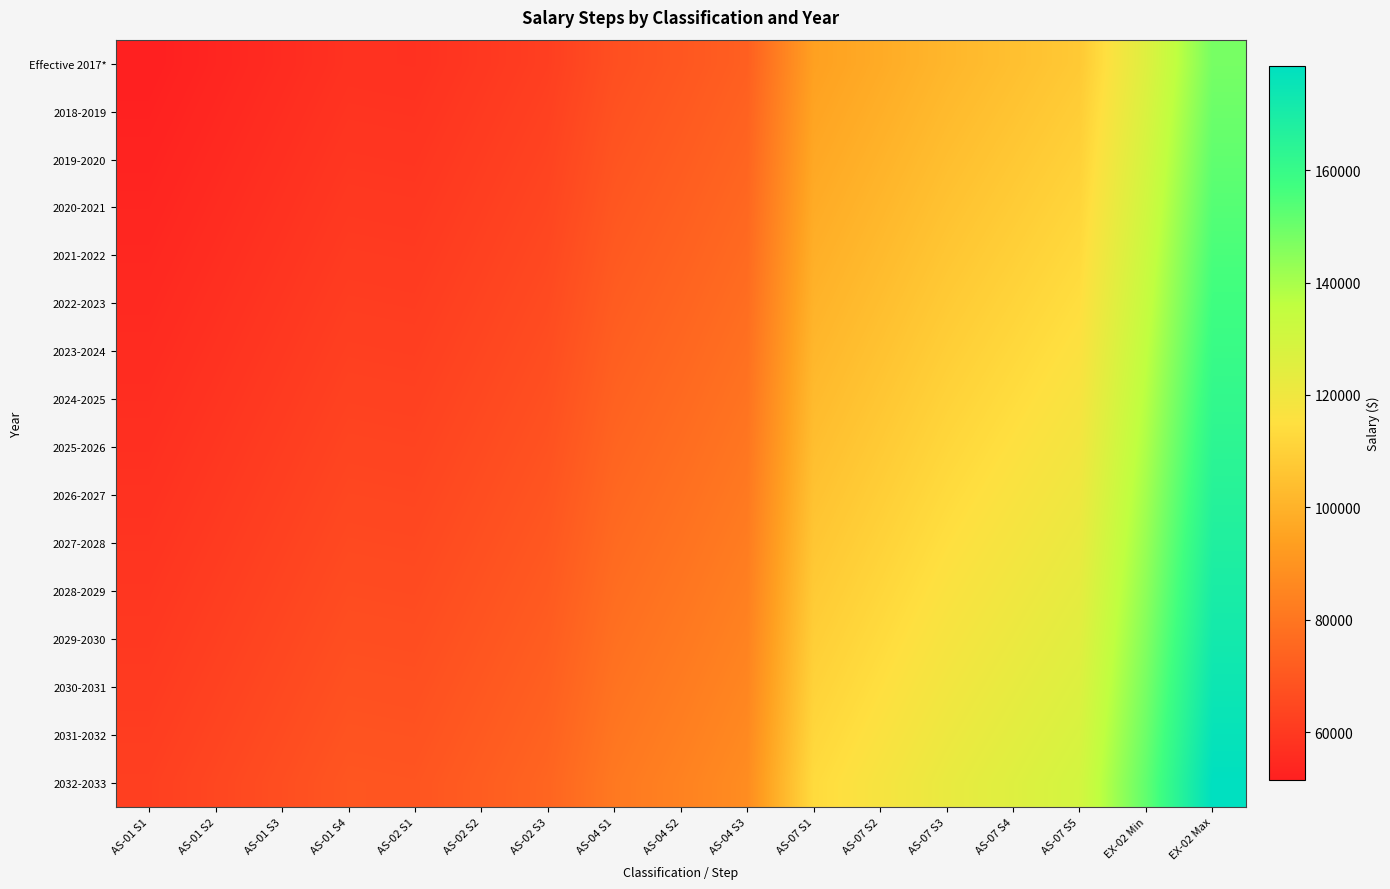

What is the spread (max minus min) of values at AS-01 S4?

11807.0